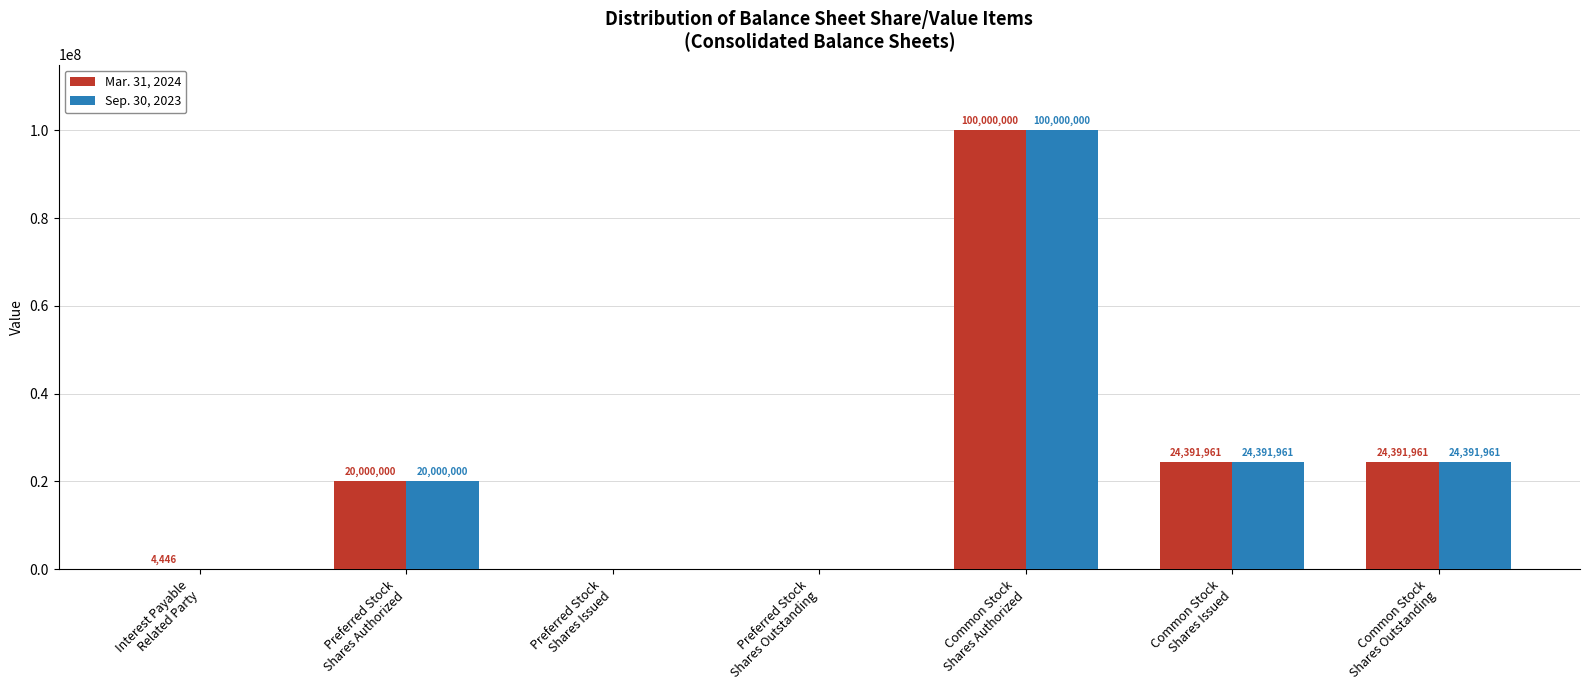

What is the sum of all Sep. 30, 2023 values?

168783922